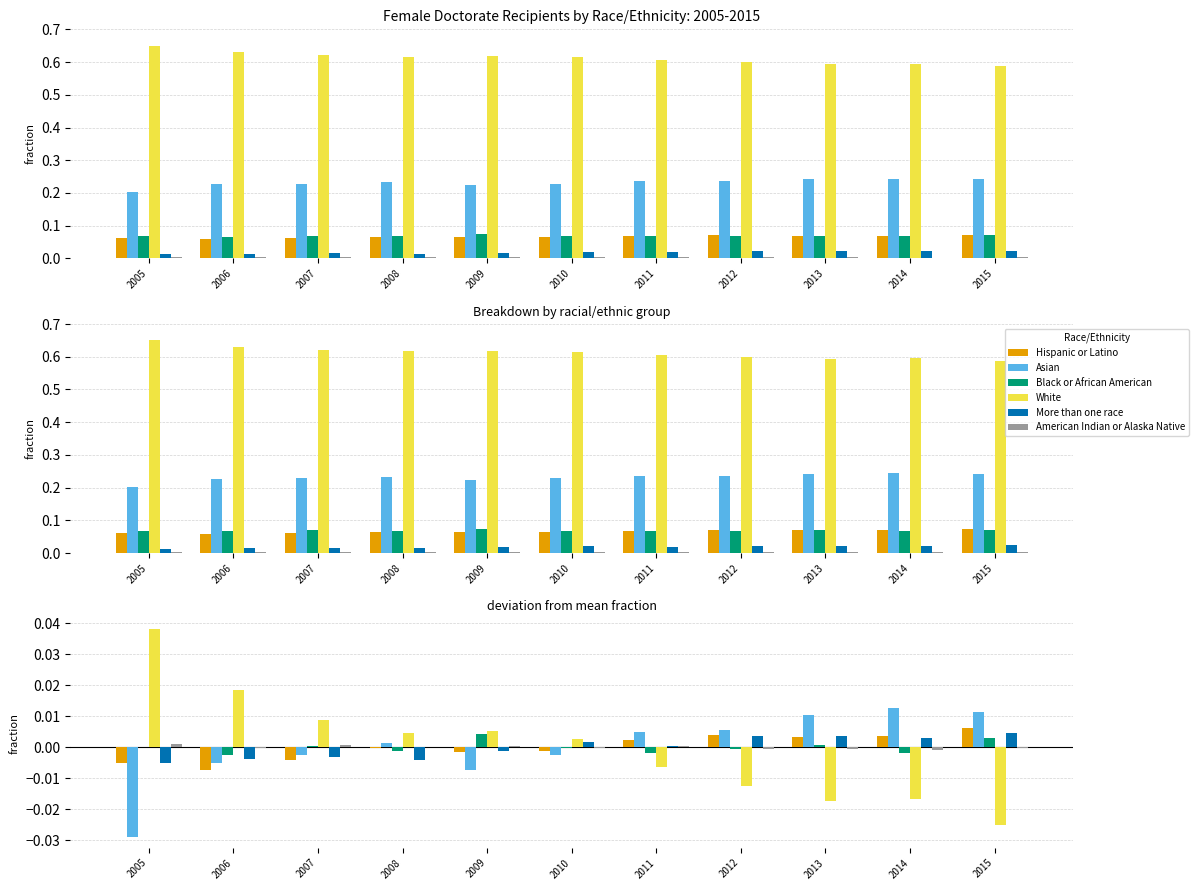

What are all the series names shown in the legend?

Hispanic or Latino, Asian, Black or African American, White, More than one race, American Indian or Alaska Native